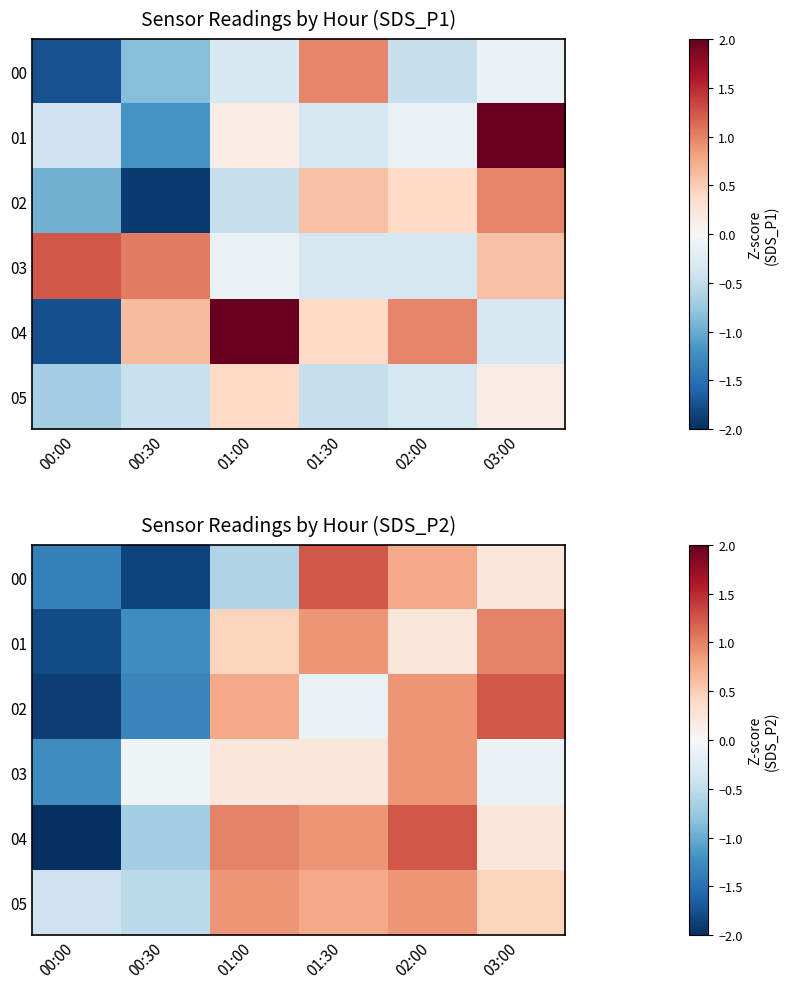

What is the difference between the 04 values at 00:00 and 00:30?

1.4